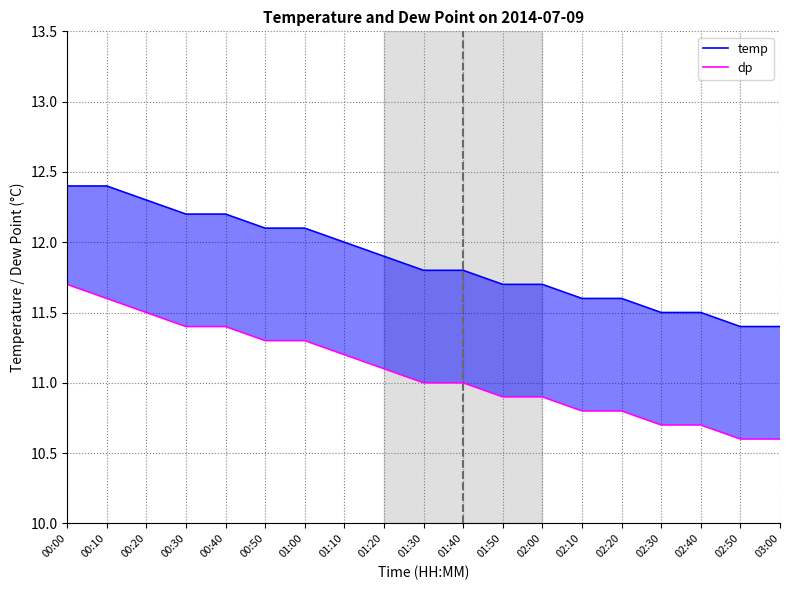

What is the greatest value displayed?

12.4